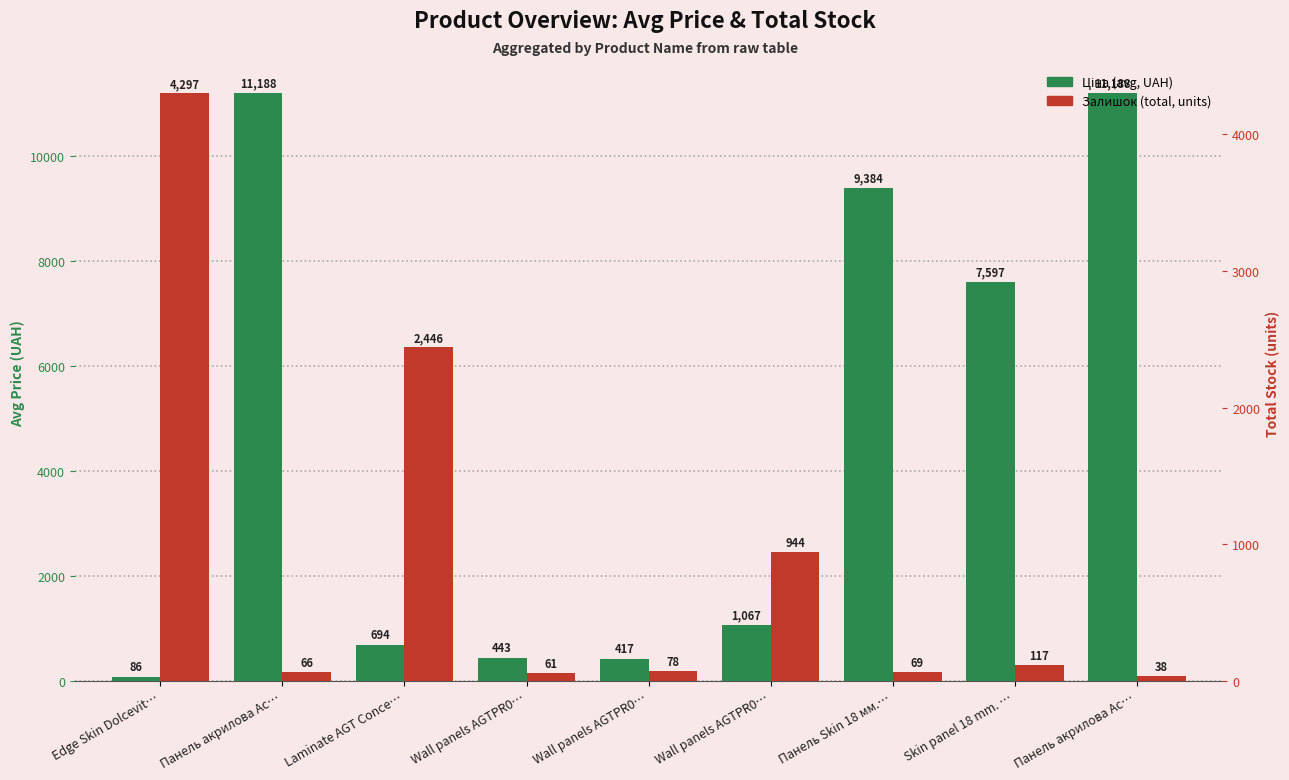

What is the difference between the maximum and minimum values in the Ціна (avg, UAH) series?

11102.6